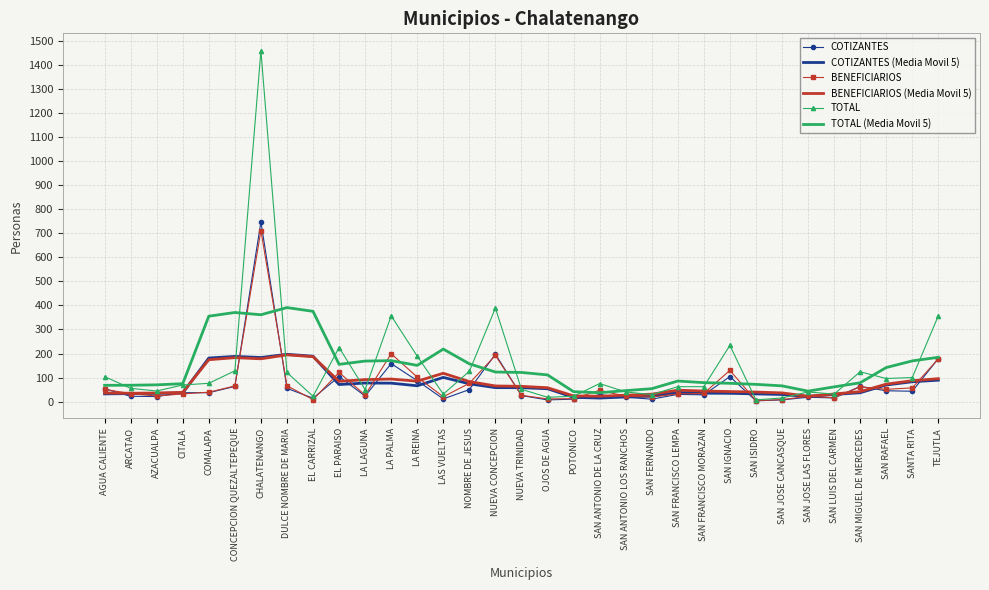

Which label corresponds to the largest value in the chart?

CHALATENANGO